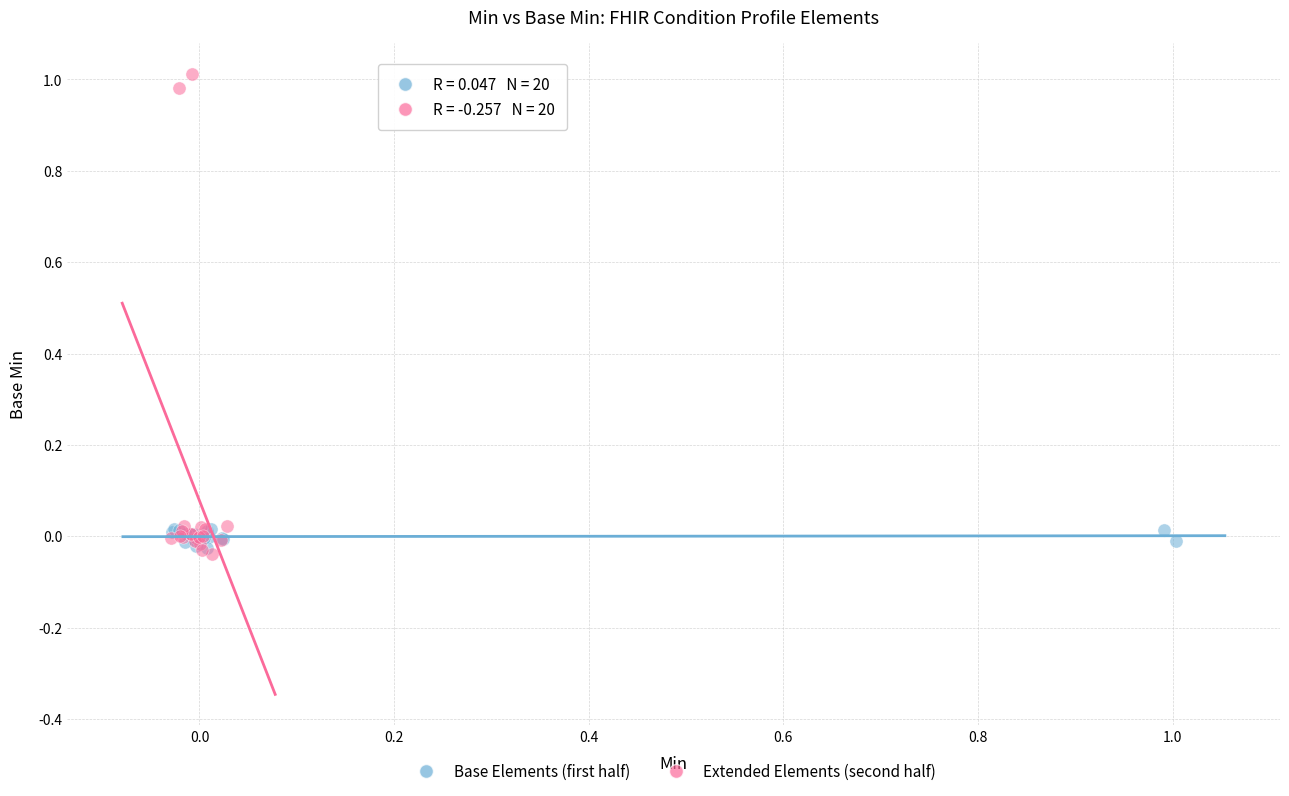

What are all the series names shown in the legend?

Base Elements (first half), Extended Elements (second half)